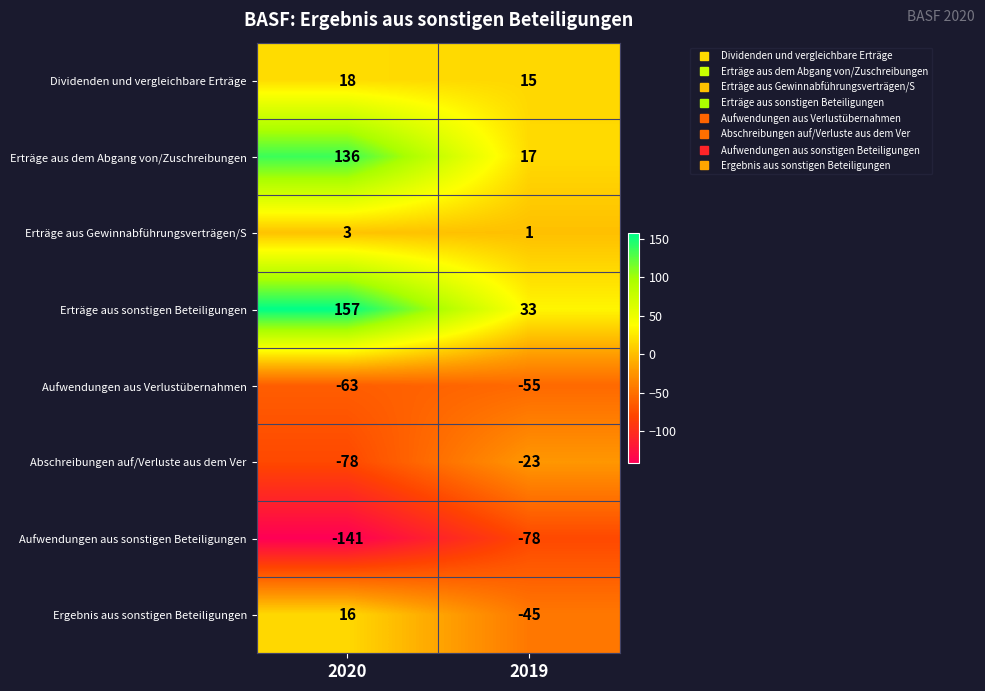

What is the smallest value displayed?

-141